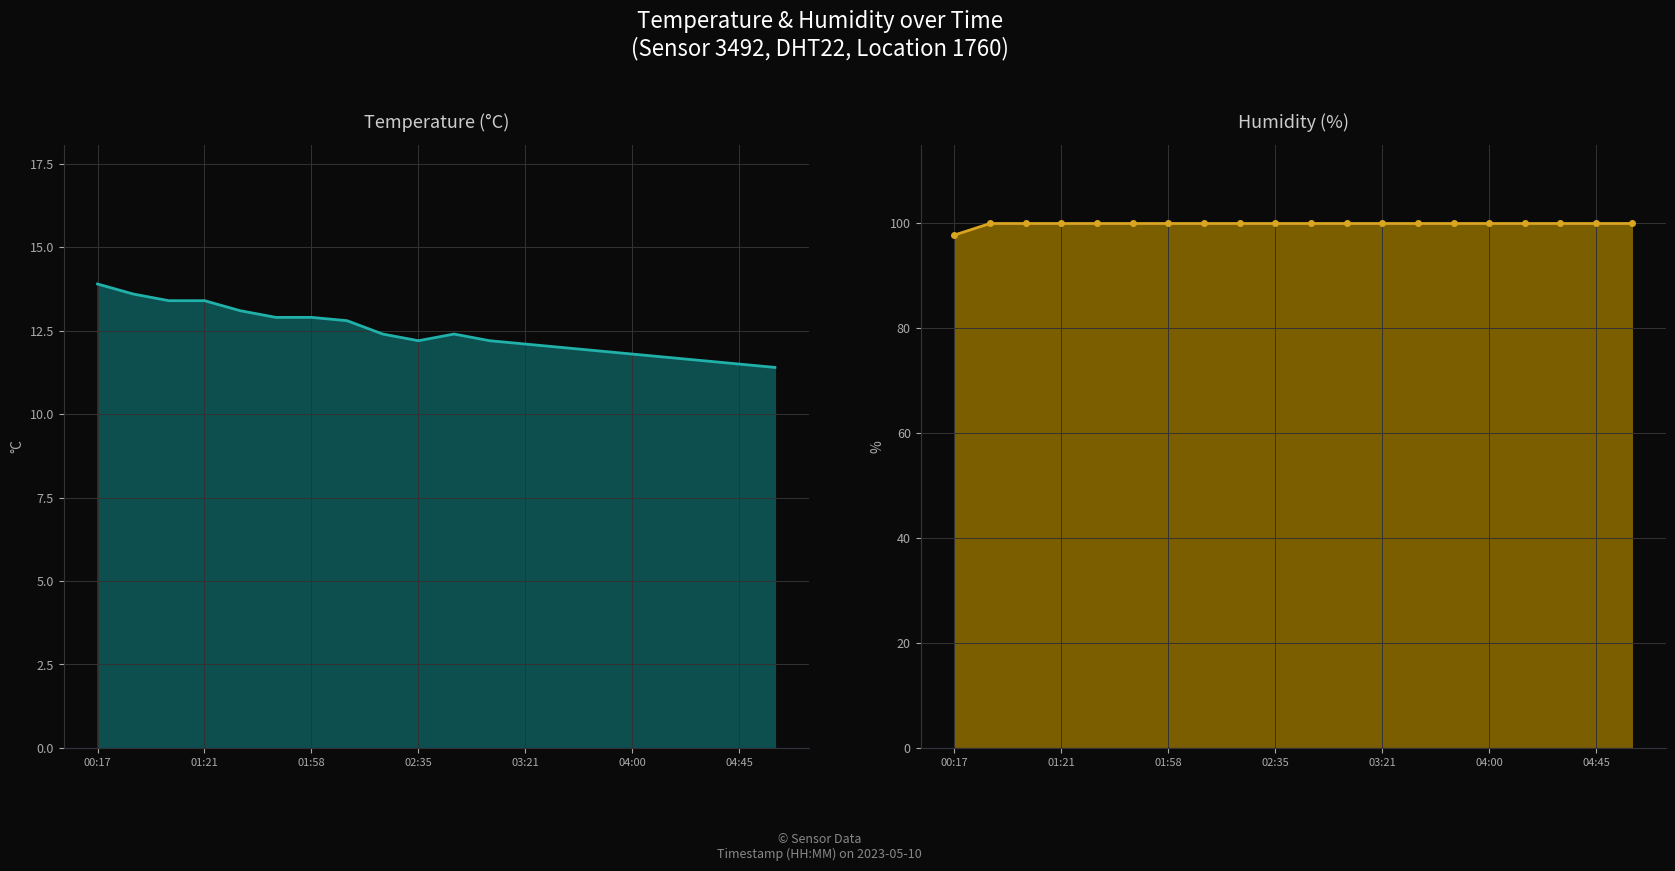

What are all the series names shown in the legend?

temperature, humidity